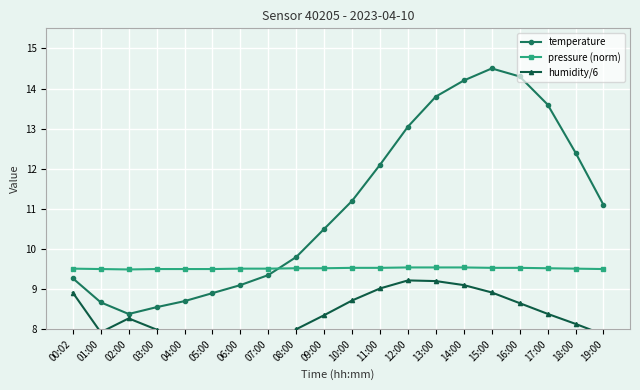

Reading left to right, list all the values displayed in this chart.

temperature: 9.3	8.7	8.4	8.6	8.7	8.9	9.1	9.3	9.8	10.5	11.2	12.1	13.1	13.8	14.2	14.5	14.3	13.6	12.4	11.1
pressure (norm): 9.5	9.5	9.5	9.5	9.5	9.5	9.5	9.5	9.5	9.5	9.5	9.5	9.5	9.5	9.5	9.5	9.5	9.5	9.5	9.5
humidity/6: 8.9	7.9	8.3	8.0	7.8	7.7	7.6	7.7	8.0	8.3	8.7	9.0	9.2	9.2	9.1	8.9	8.7	8.4	8.1	7.9